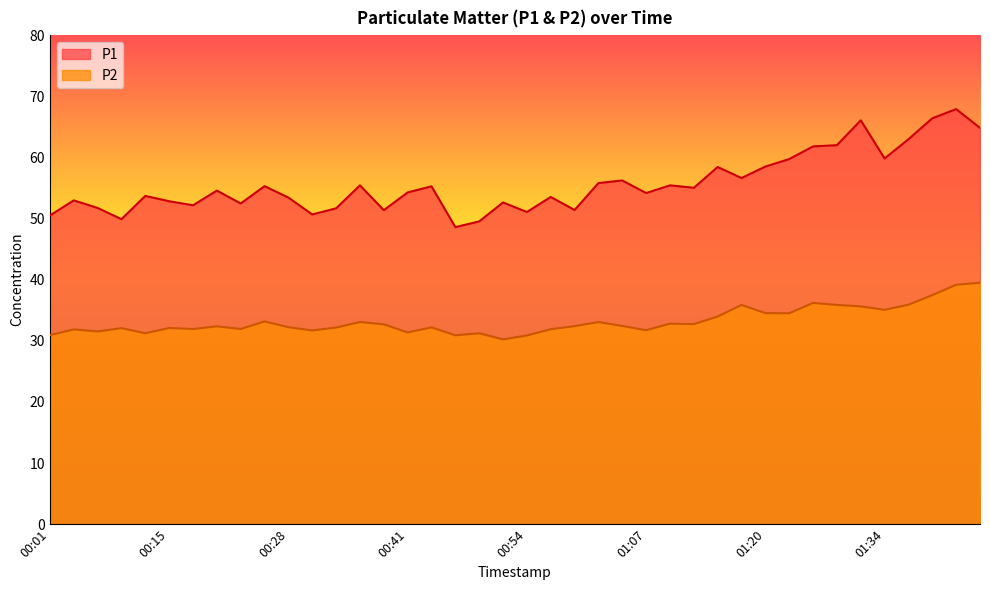

How many data points in P2 are above 32?

26